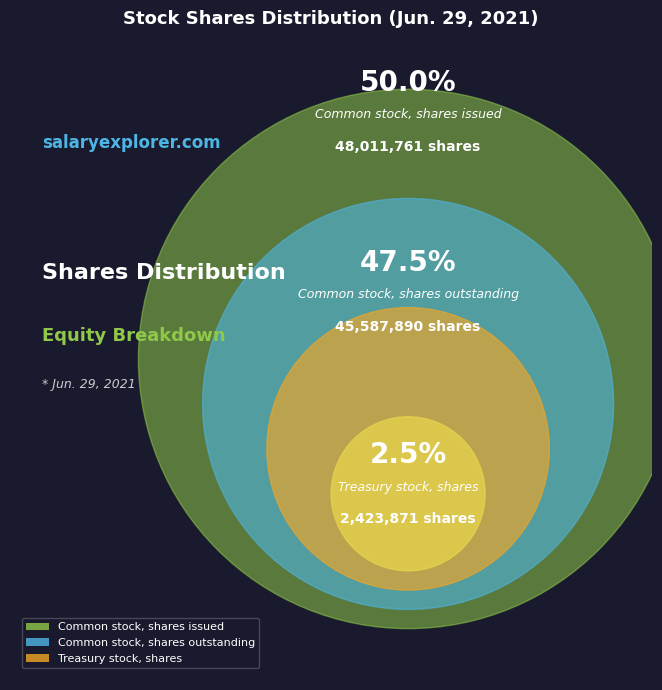

Does any single category account for the majority?

No